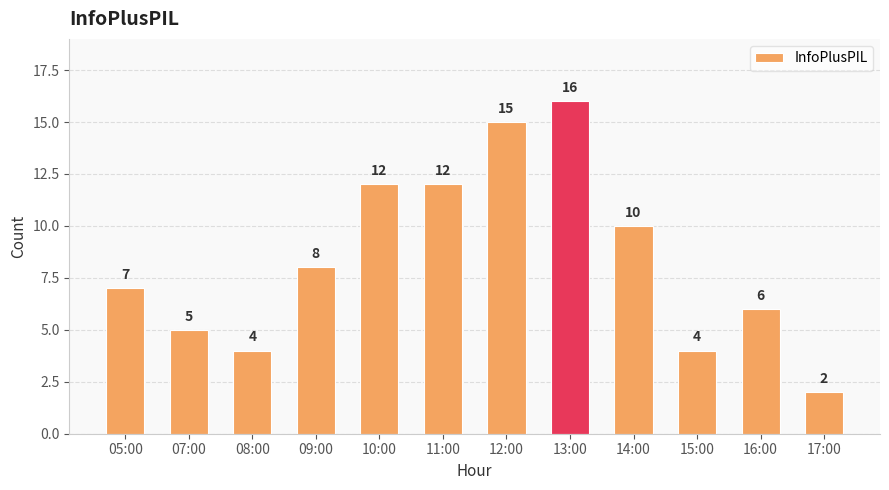

Reading left to right, list all the values displayed in this chart.

05:00=7	07:00=5	08:00=4	09:00=8	10:00=12	11:00=12	12:00=15	13:00=16	14:00=10	15:00=4	16:00=6	17:00=2